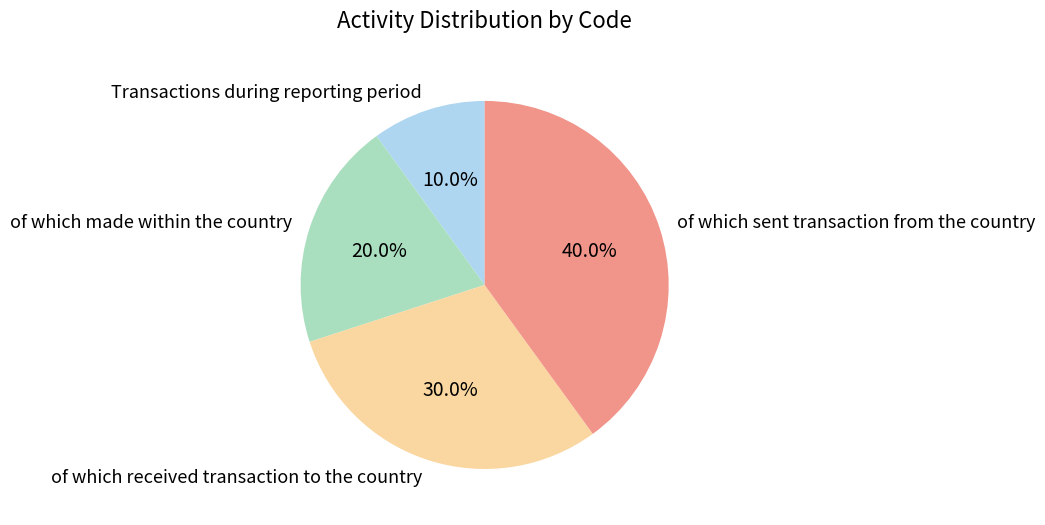

Which category has the biggest portion of the pie?

of which sent transaction from the country